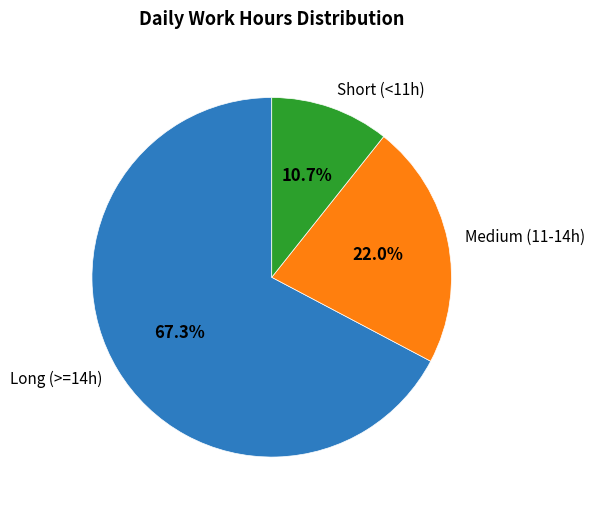

Count the number of slices in the pie.

3